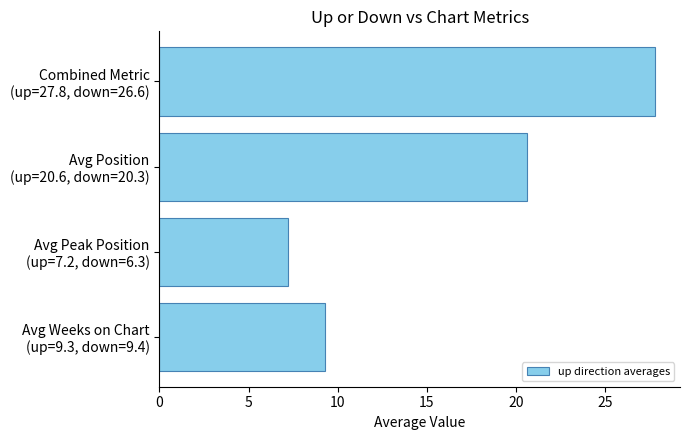

Rank the categories by value from highest to lowest.

Combined Metric
(up=27.8, down=26.6), Avg Position
(up=20.6, down=20.3), Avg Weeks on Chart
(up=9.3, down=9.4), Avg Peak Position
(up=7.2, down=6.3)